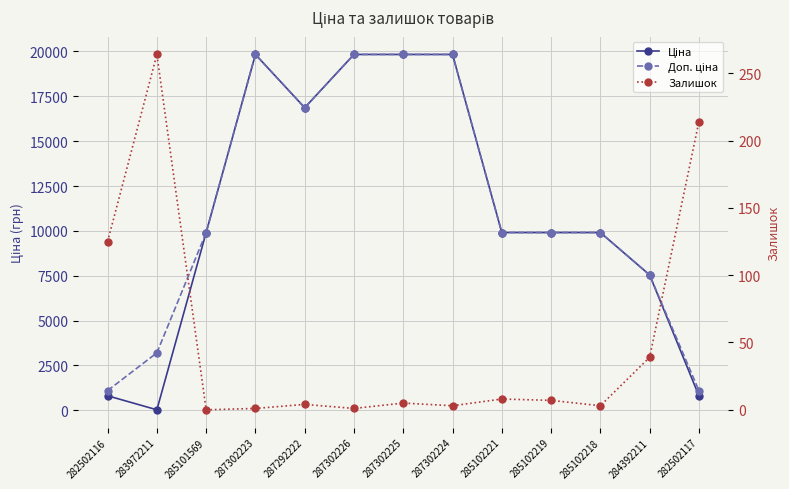

How many series are shown in this chart?

3